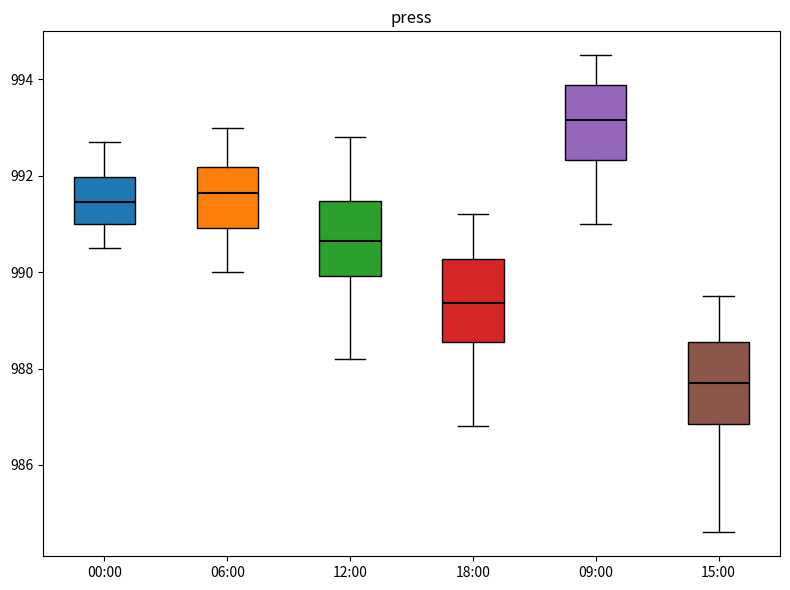

Reading left to right, transcribe this box plot: for each box, give where its median line is, the range the box spans, and where its two whiskers end, as read against the y-axis. The values are not printed on the chart, so give them approximately, as read against the axis.

00:00: median 991.4, box 991.0 to 992.0, whiskers 990.6 to 992.8
06:00: median 991.6, box 991.0 to 992.2, whiskers 990.0 to 993.0
12:00: median 990.6, box 990.0 to 991.4, whiskers 988.2 to 992.8
18:00: median 989.4, box 988.6 to 990.2, whiskers 986.8 to 991.2
09:00: median 993.2, box 992.4 to 993.8, whiskers 991.0 to 994.6
15:00: median 987.8, box 986.8 to 988.6, whiskers 984.6 to 989.6